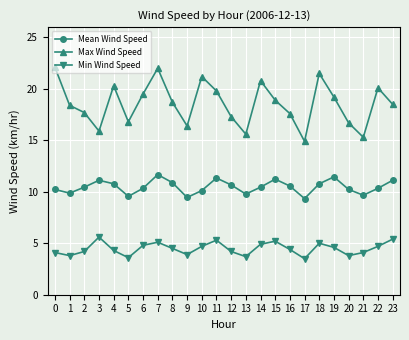

Read the Min Wind Speed value at 4.

4.3